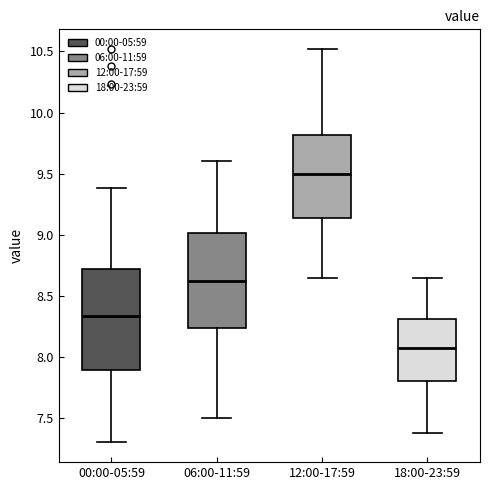

Reading left to right, transcribe this box plot: for each box, give where its median line is, the range the box spans, and where its two whiskers end, as read against the y-axis. The values are not printed on the chart, so give them approximately, as read against the axis.

00:00-05:59: median 8.35, box 7.90 to 8.70, whiskers 7.30 to 9.40
06:00-11:59: median 8.65, box 8.25 to 9.00, whiskers 7.50 to 9.60
12:00-17:59: median 9.50, box 9.15 to 9.80, whiskers 8.65 to 10.50
18:00-23:59: median 8.10, box 7.80 to 8.30, whiskers 7.40 to 8.65